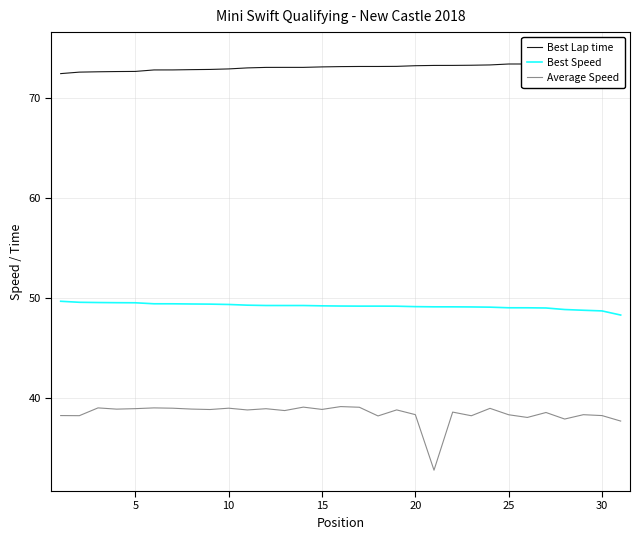

Which series has the largest total across all categories?

Best Lap time